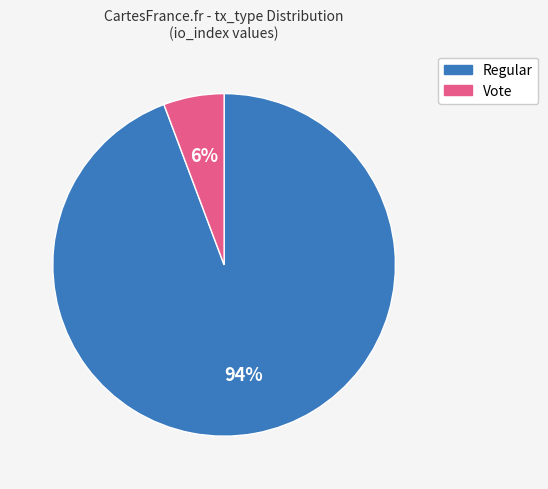

Which has a higher value, Vote or Regular?

Regular